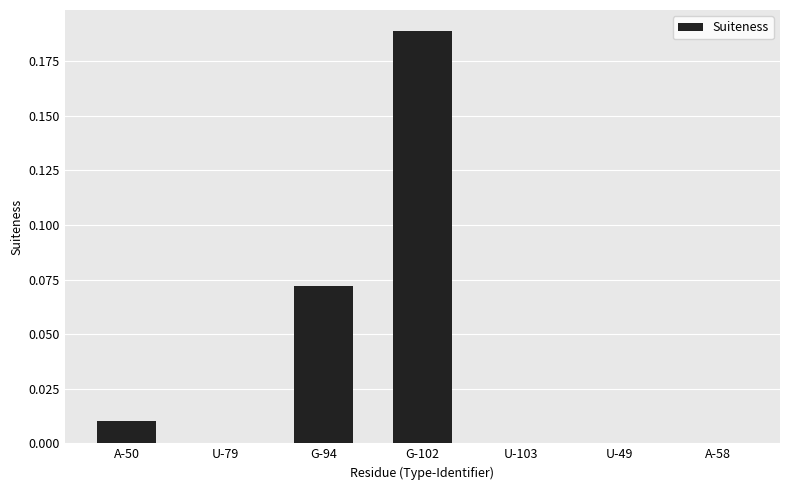

Which category has the highest value across all series?

G-102